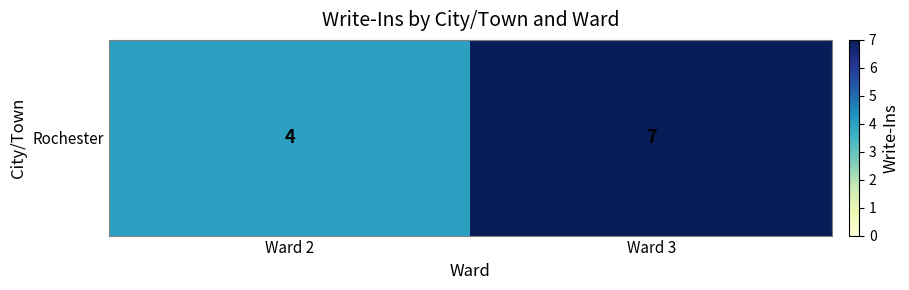

Rank the categories by value from lowest to highest.

Ward 2, Ward 3